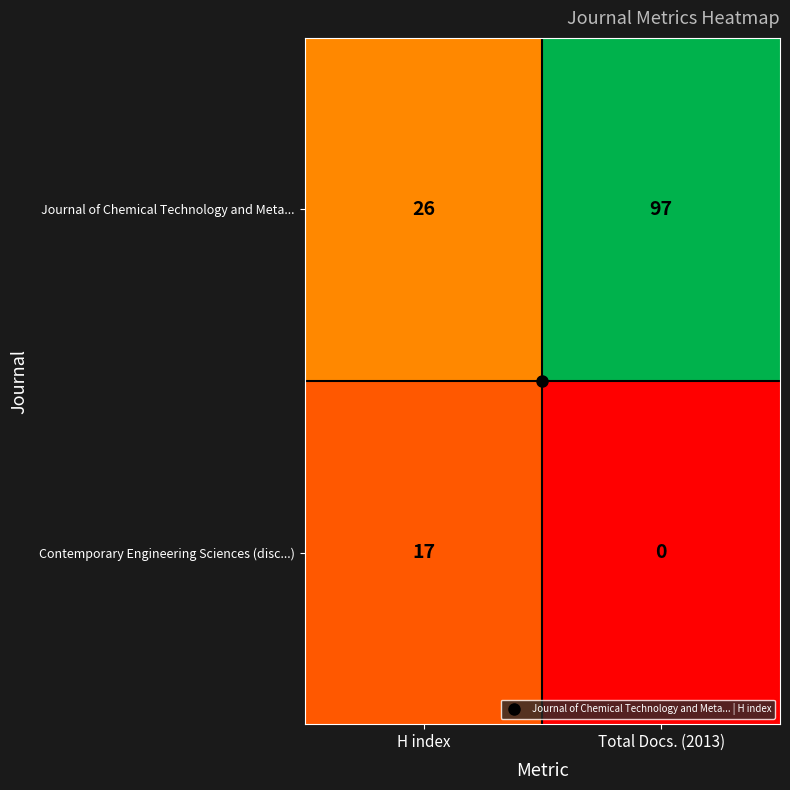

What is the approximate value of Contemporary Engineering Sciences (disc...) at H index?

17